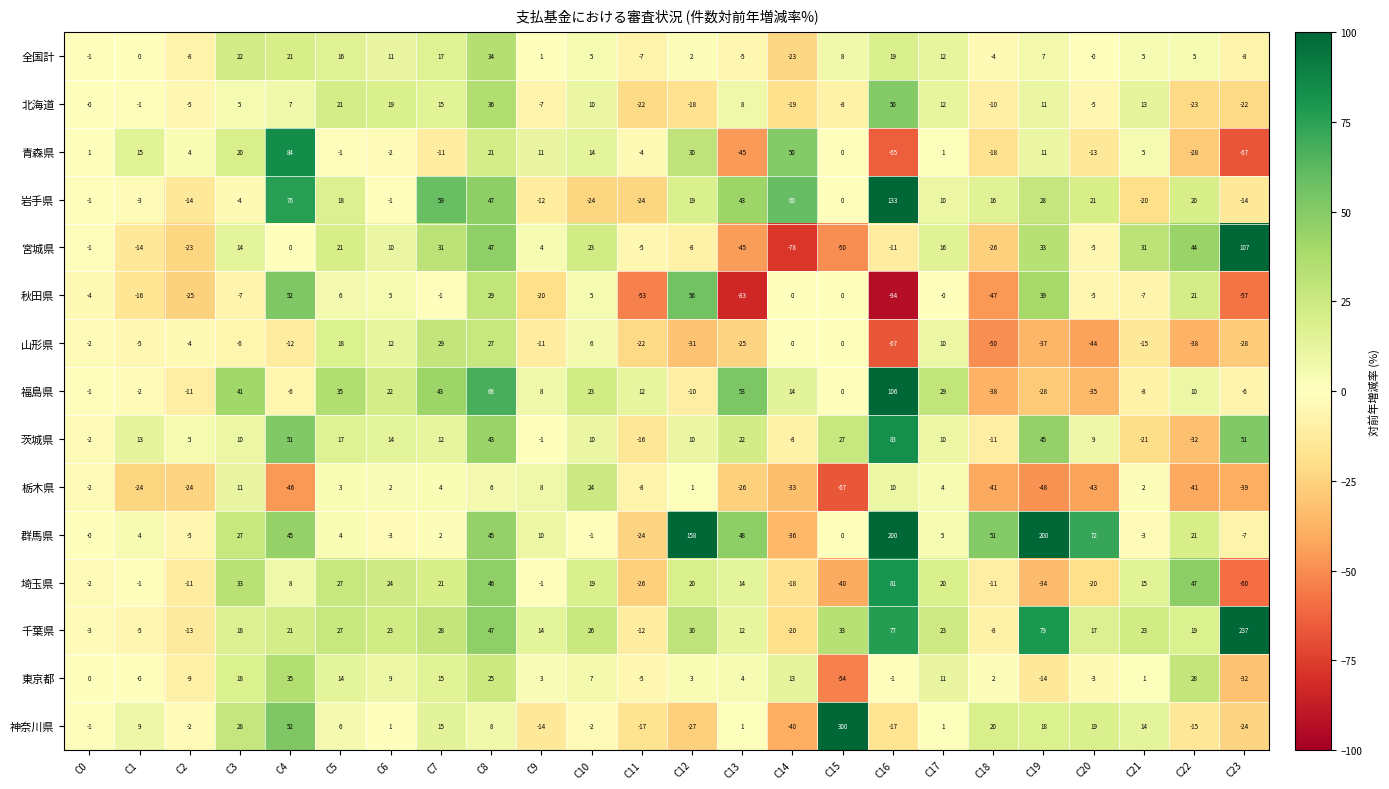

What is the difference between the highest and lowest values at C17?

29